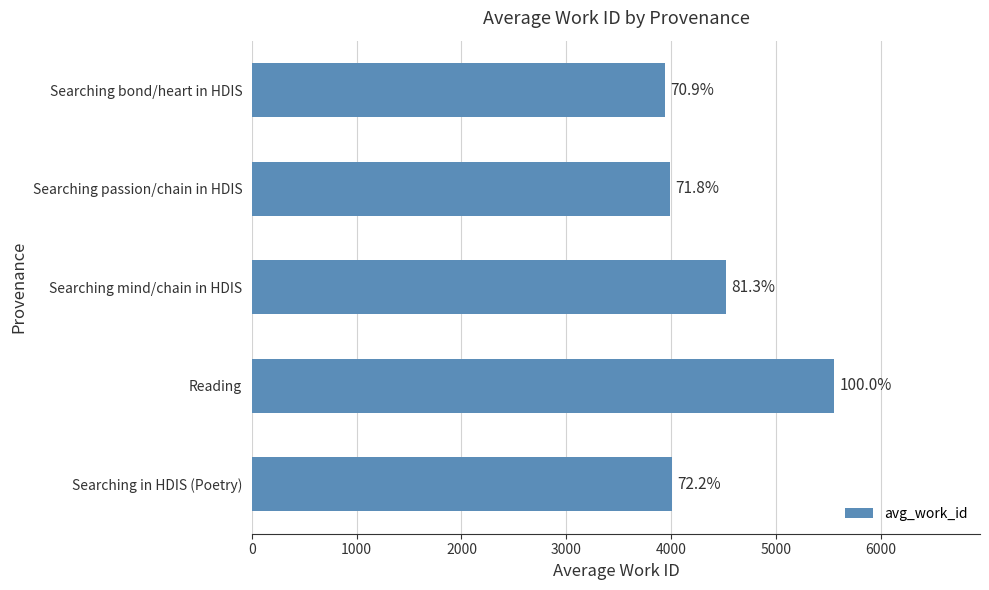

How many bars are there in total?

5